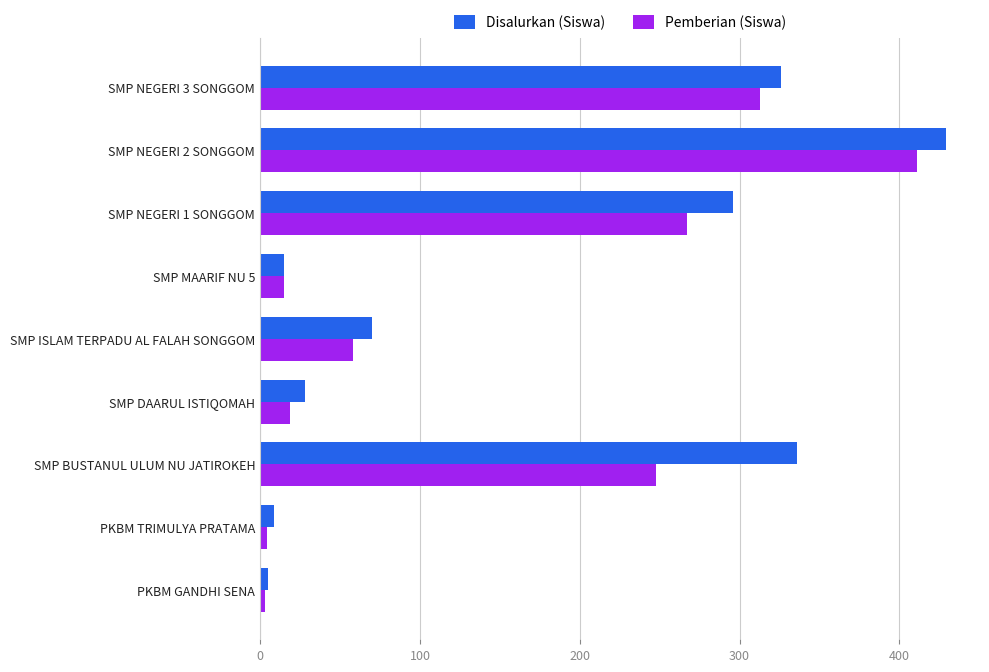

True or false: Disalurkan (Siswa) has a value of 552 at SMP BUSTANUL ULUM NU JATIROKEH.

False